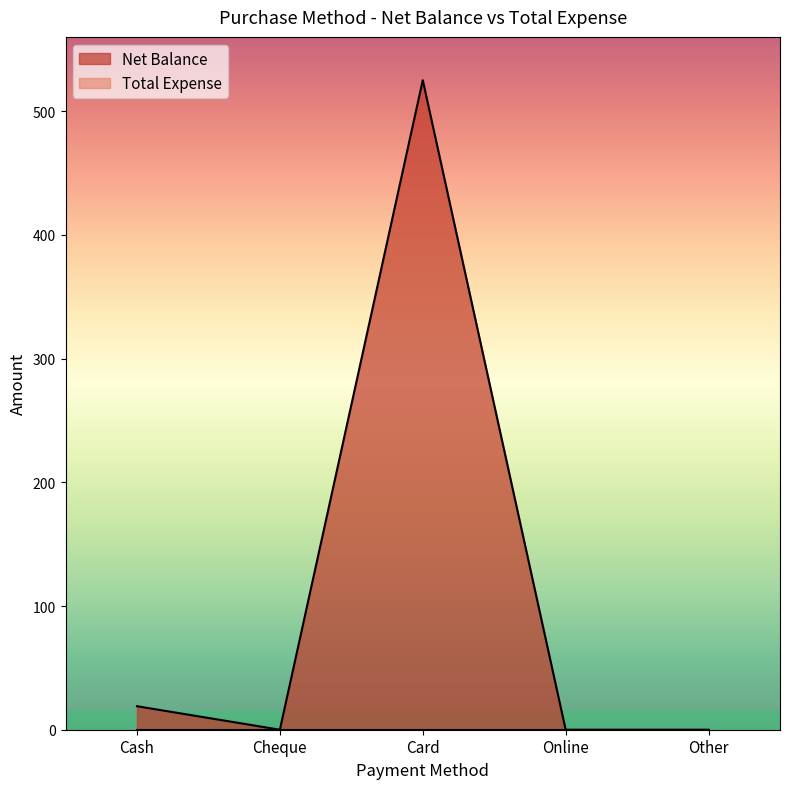

How many interior local valleys (lower than both neighbors) does the data have?

1